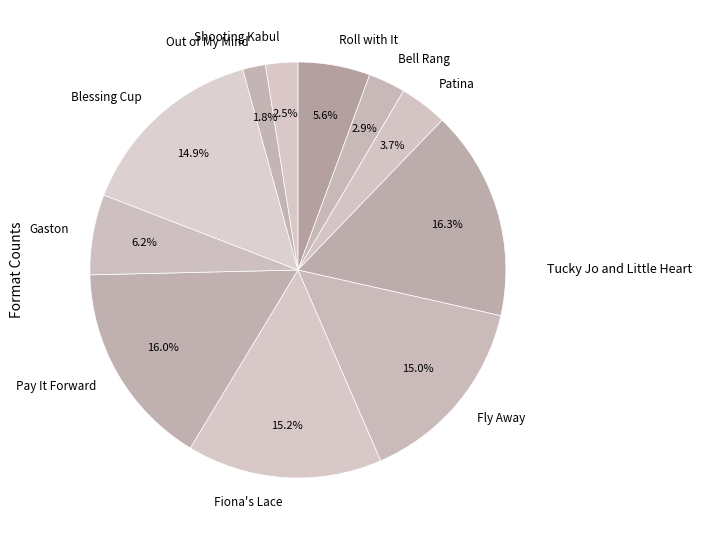

To the nearest percent, what percentage of the pie is Out of My Mind?

2%